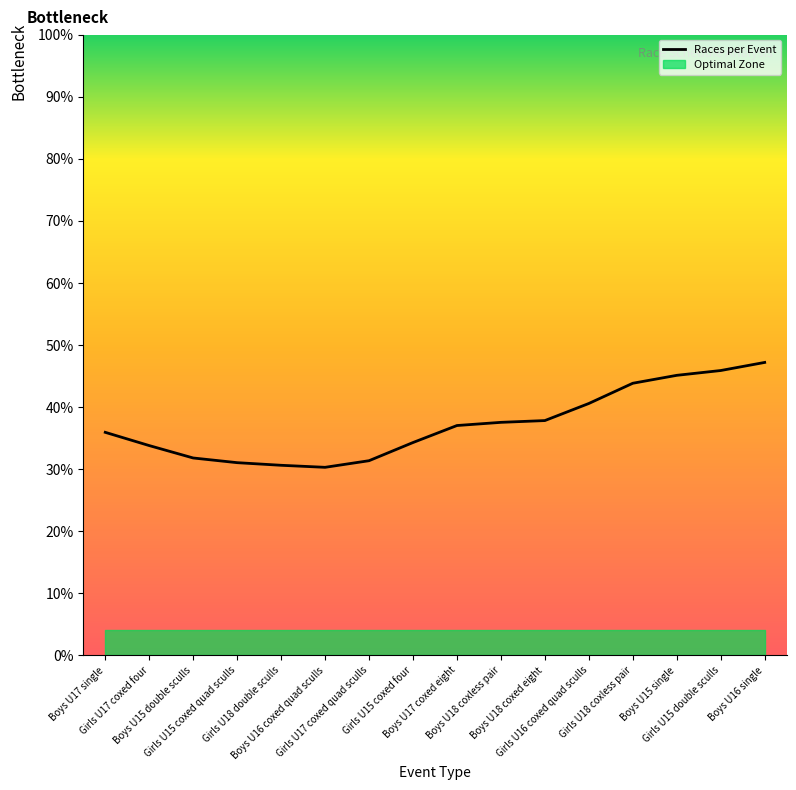

Read the value at Girls U15 coxed four.

34.3